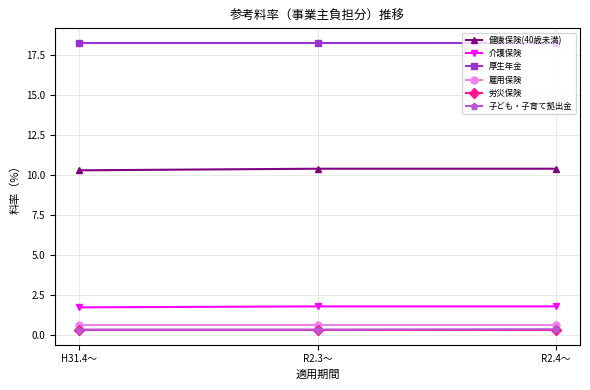

Count the 子ども・子育て拠出金 values in the range 0 to 1.

3